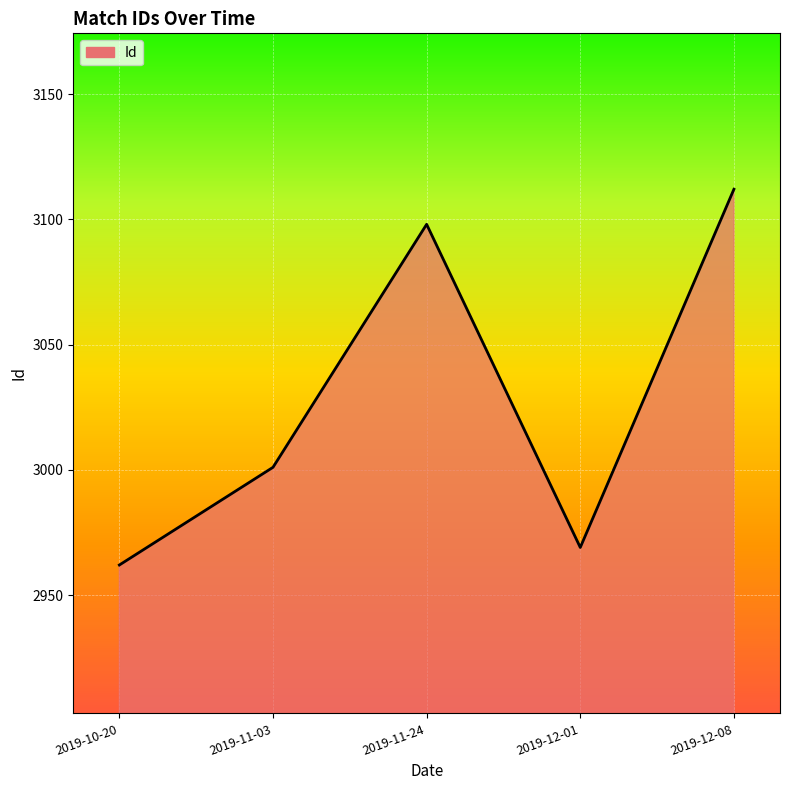

Rank the categories by value from highest to lowest.

2019-12-08, 2019-11-24, 2019-11-03, 2019-12-01, 2019-10-20